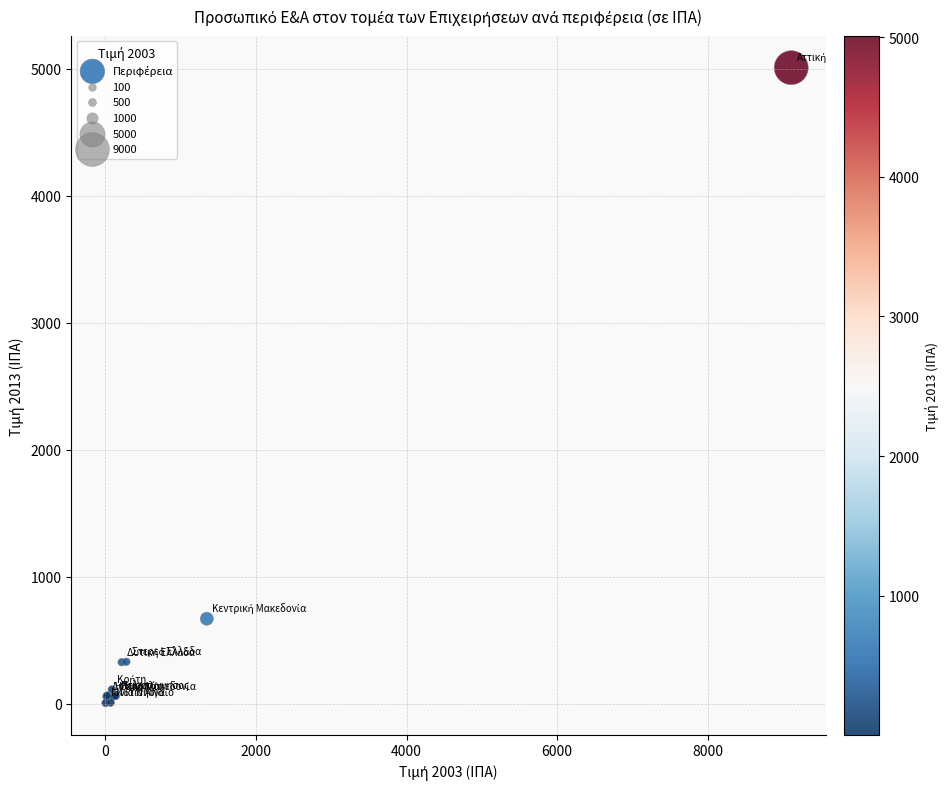

What Y value in the scatter plot is closest to 2506?

667.9